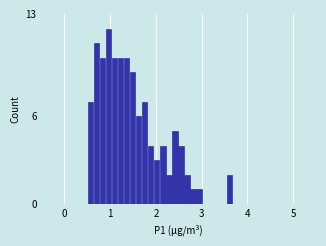

Around what value on the x-axis is the tallest bar? Give the approximate position of its centre, as read against the axis.

1.0